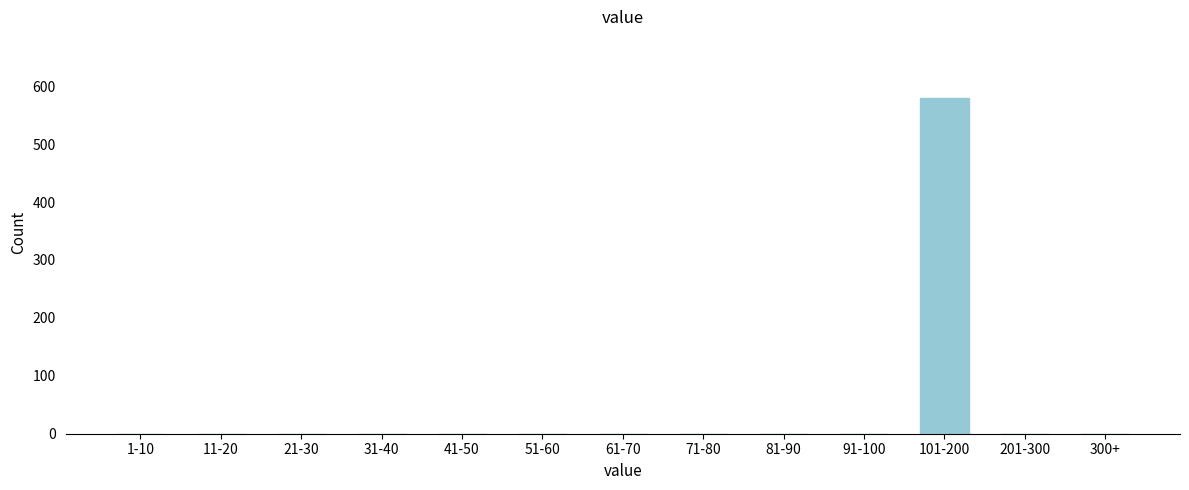

Reading right to left, transcribe all the data shown in this chart.

300+=0	201-300=0	101-200=579	91-100=0	81-90=0	71-80=0	61-70=0	51-60=0	41-50=0	31-40=0	21-30=0	11-20=0	1-10=0